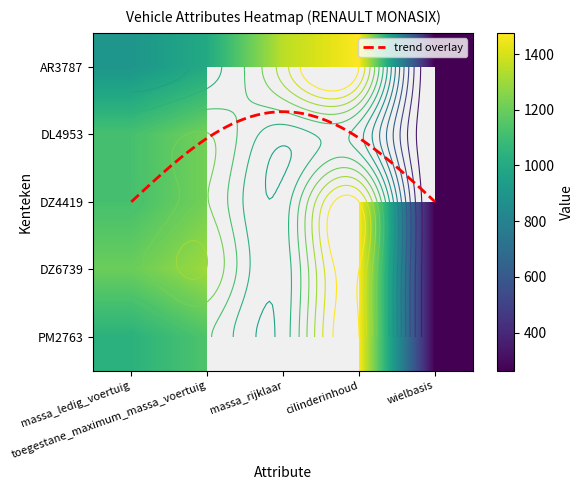

What is the total value across all series at wielbasis?

1325